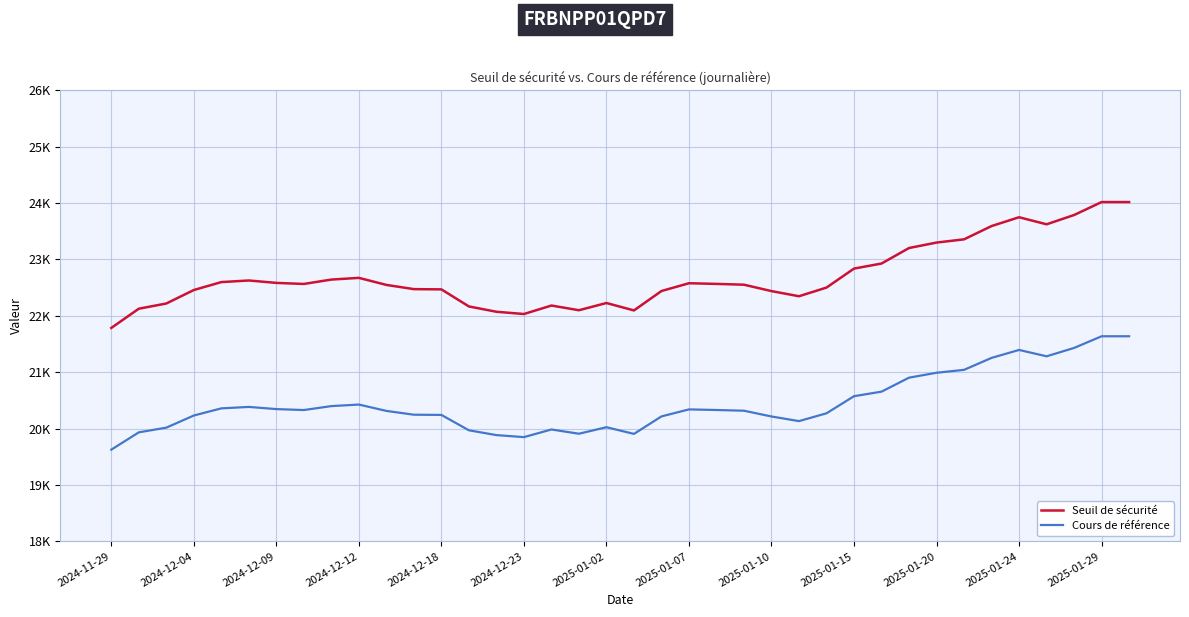

Is this an area chart (filled region under the line)?

No